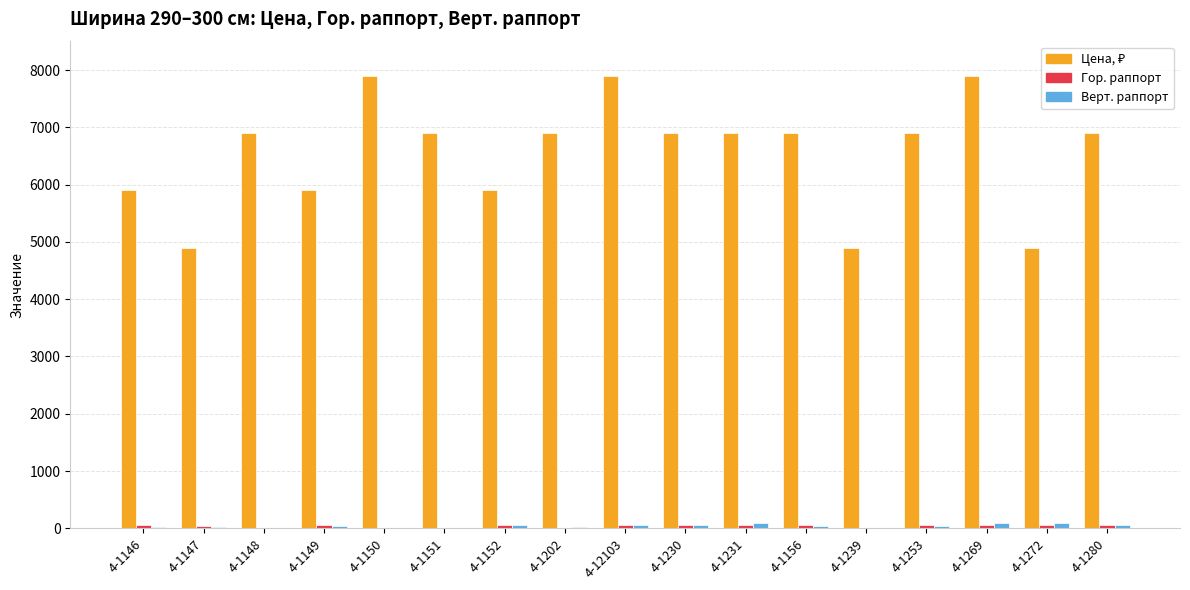

What is the sum of all Верт. раппорт values?

696.3